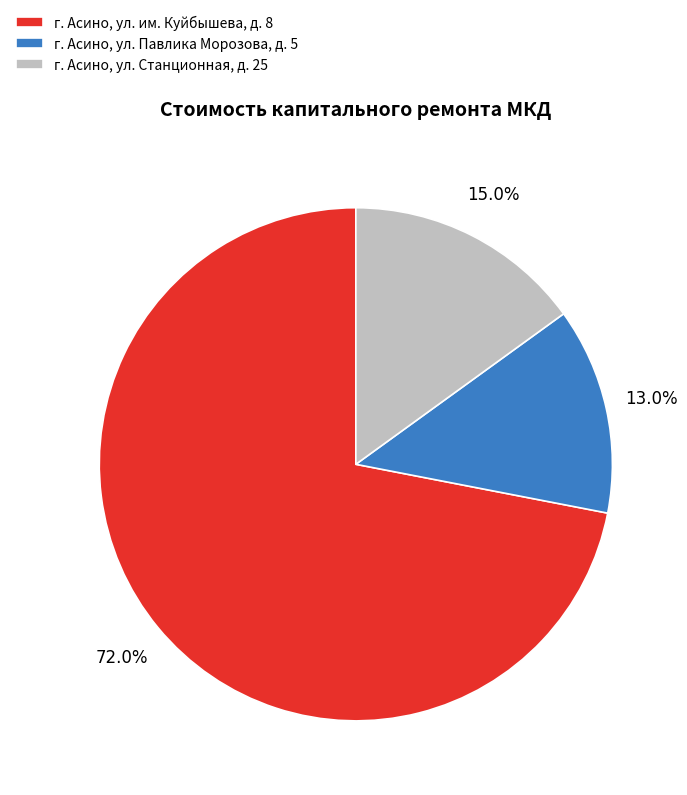

Which slice is the smallest?

г. Асино, ул. Павлика Морозова, д. 5